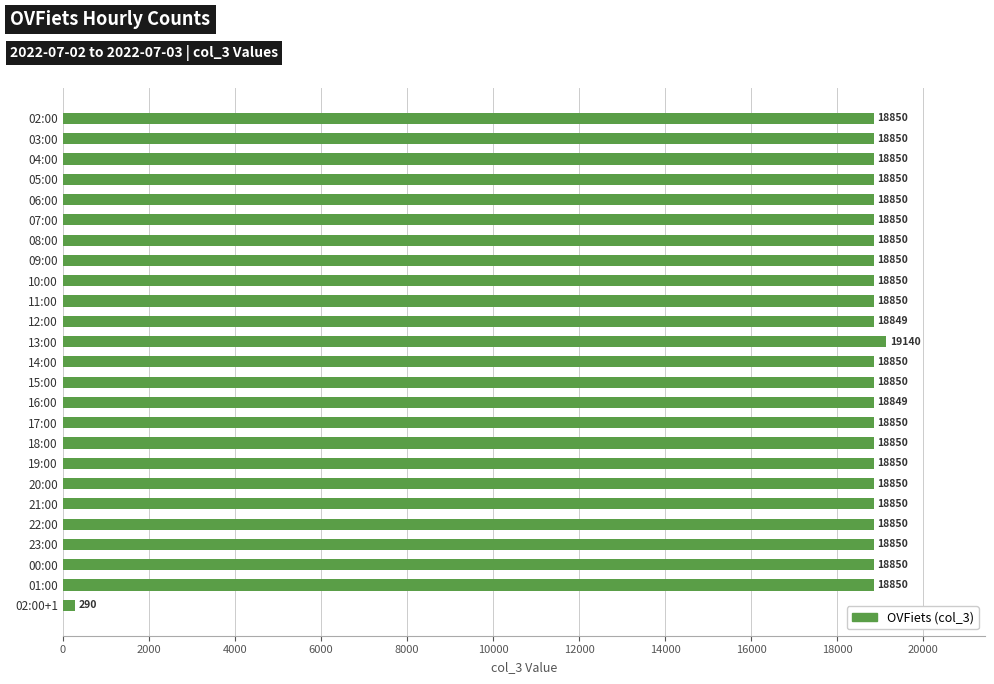

What is the smallest value displayed?

290